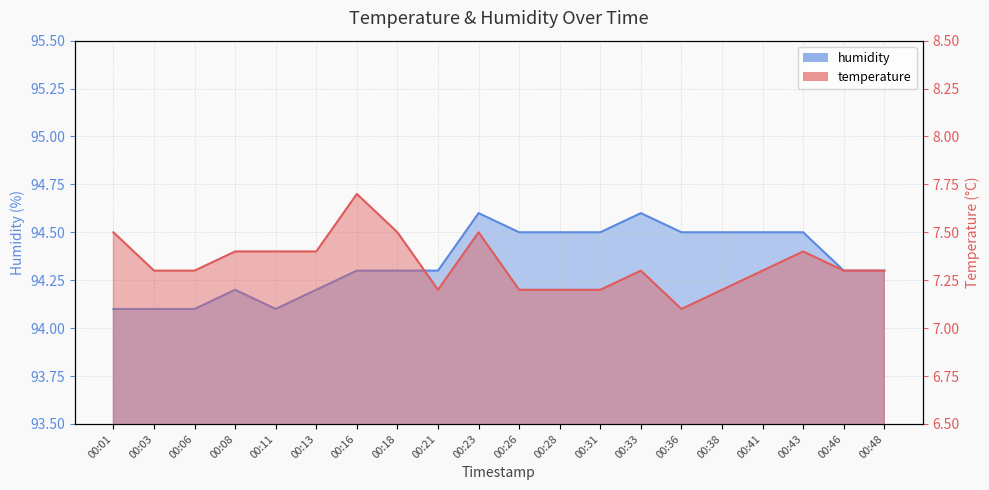

What is the average value of the humidity_line series?

94.3